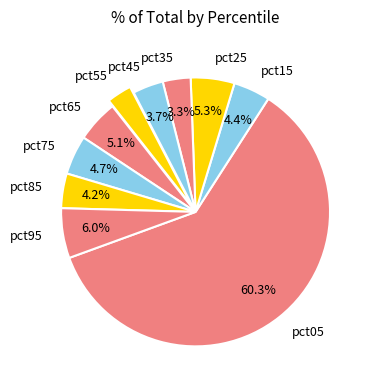

What portion of the pie excludes pct25?

94.7%